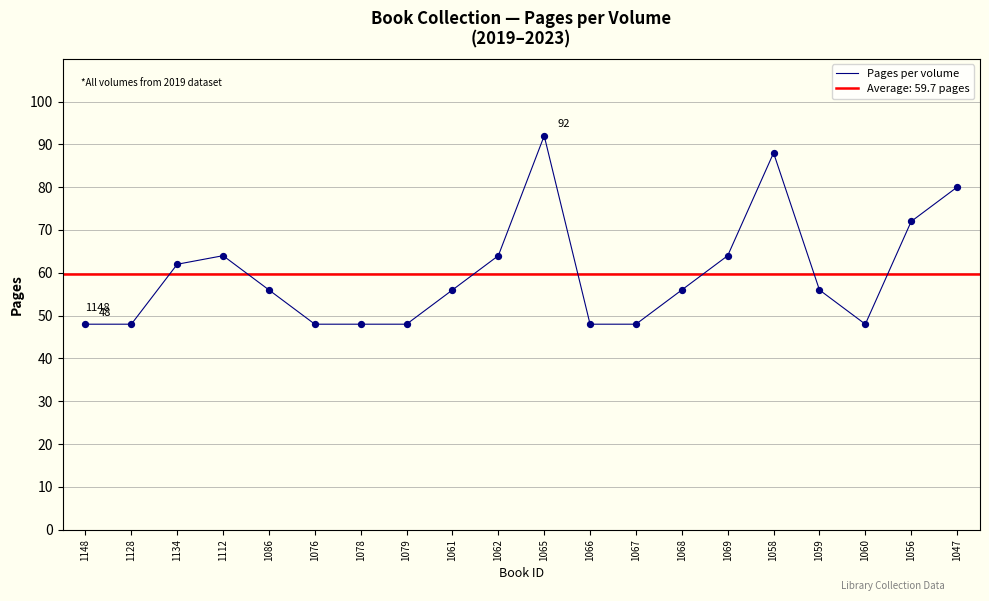

What is the change in value from 1062 to 1060?

-16